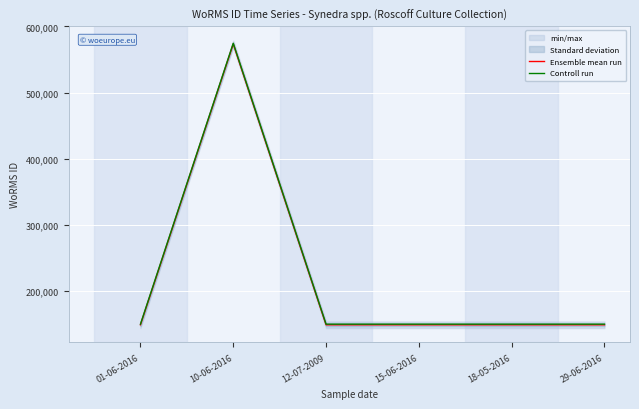

True or false: Controll run and Ensemble mean run intersect in this chart.

False